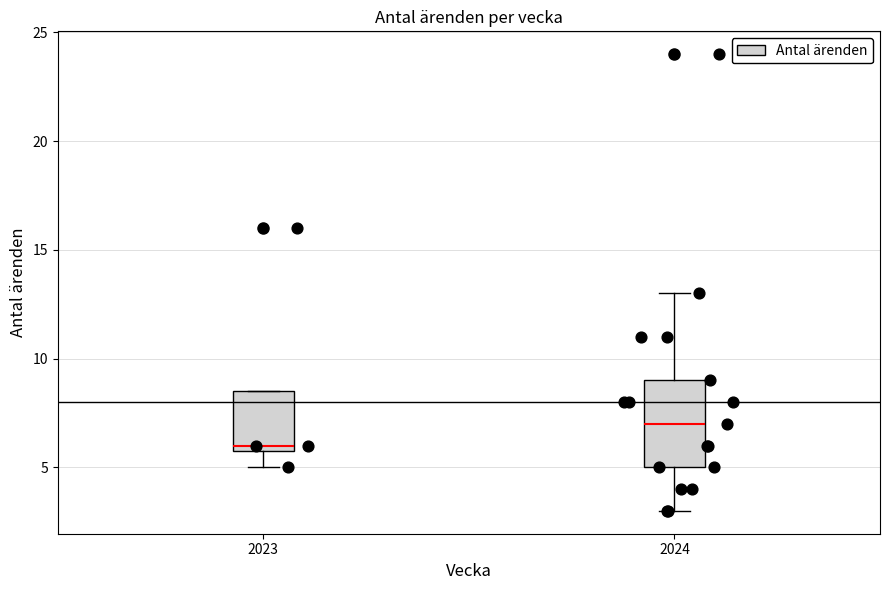

Where is the lower edge of the box at x = 2024 on the y-axis? The values are not printed on the chart, so give them approximately, as read against the axis.

5.0